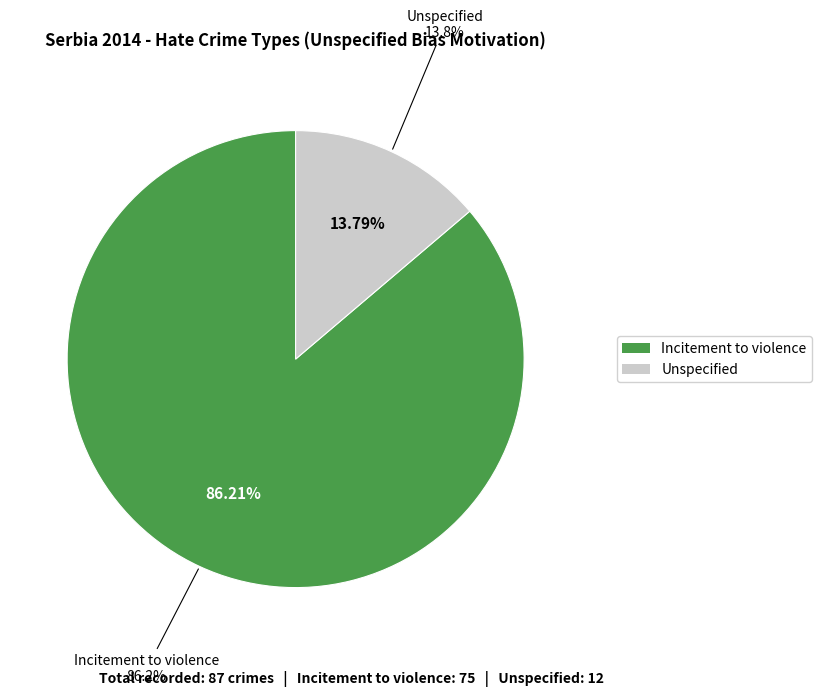

Count the number of slices in the pie.

2